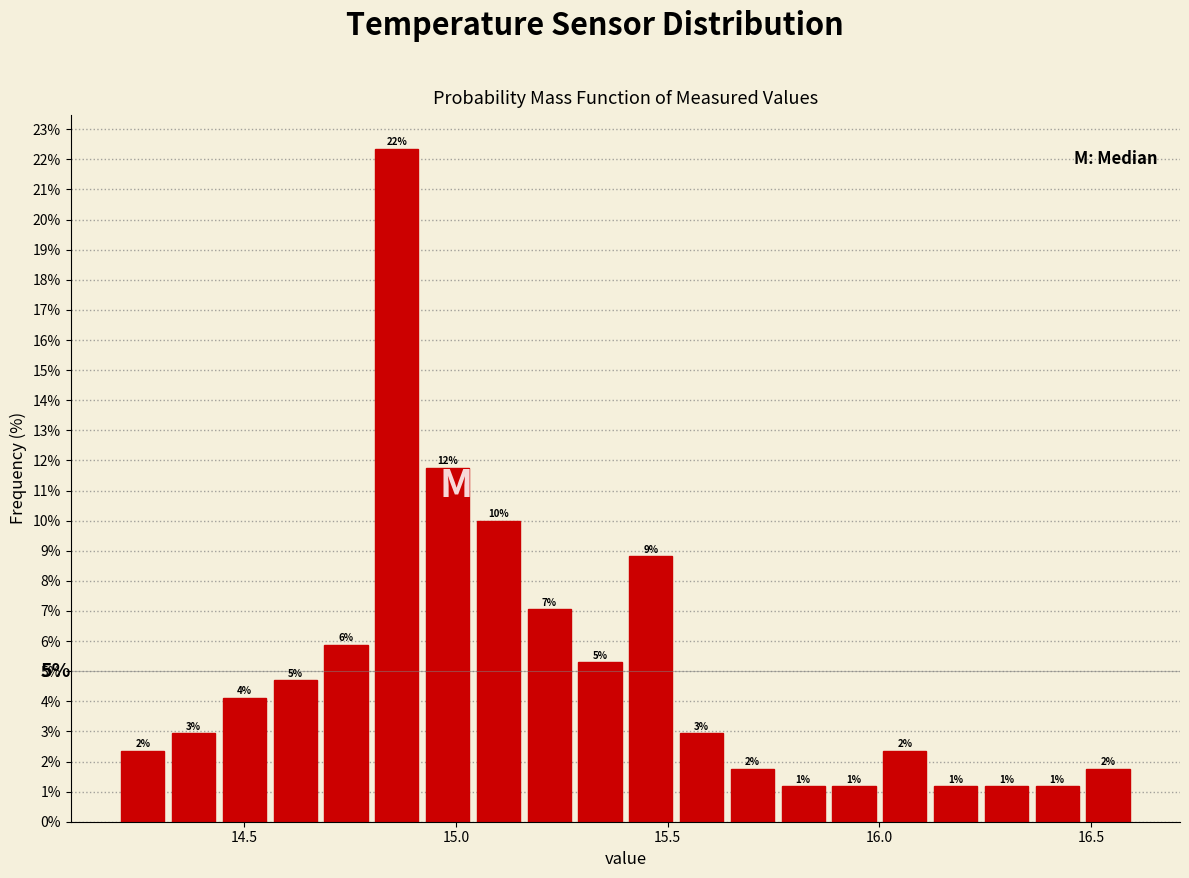

Around what value on the x-axis is the tallest bar? Give the approximate position of its centre, as read against the axis.

14.85